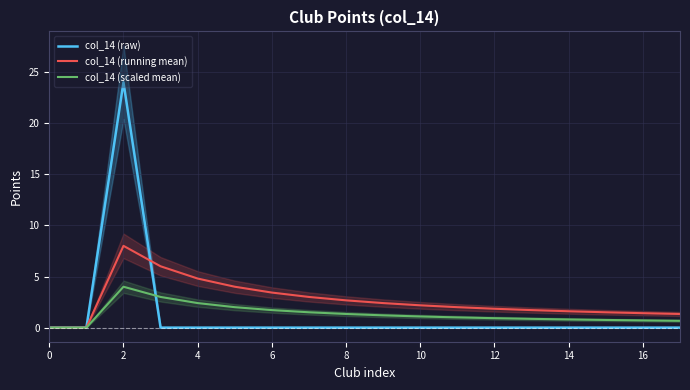

What is the label of the 13th point from the left?

12